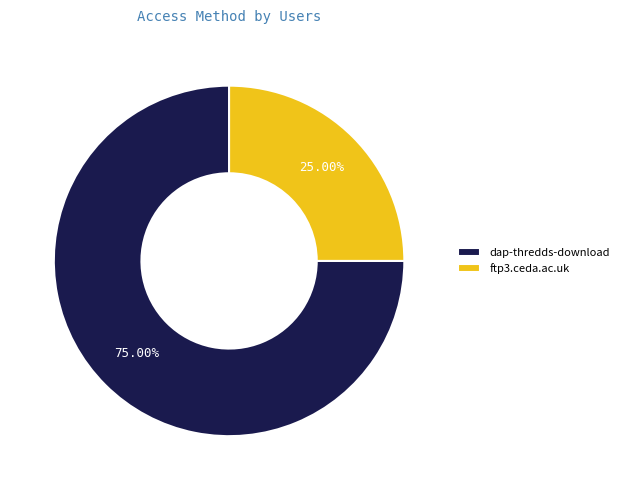

Is the sum of dap-thredds-download and ftp3.ceda.ac.uk greater than half?

Yes